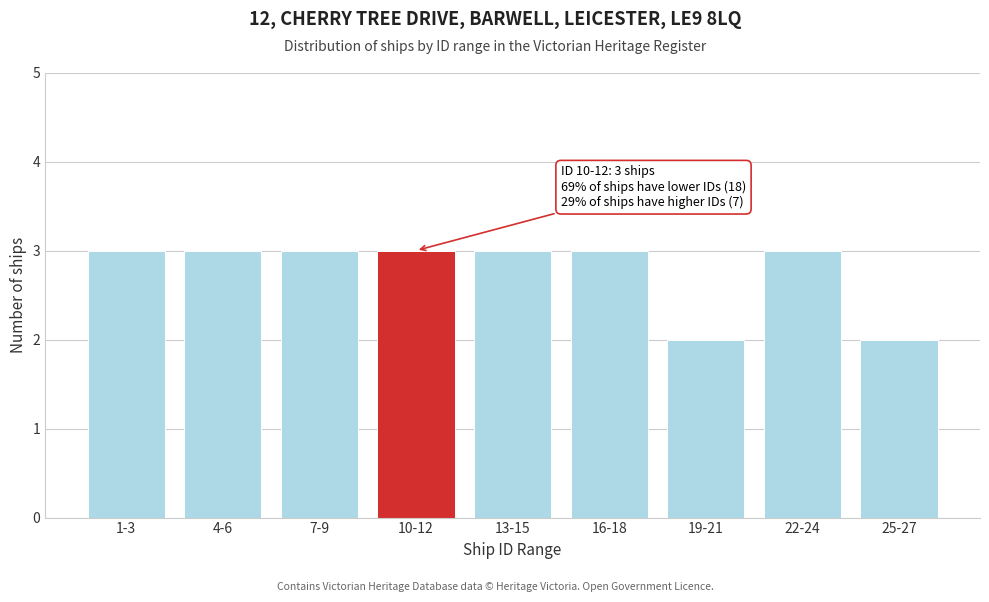

Reading left to right, transcribe all the data shown in this chart.

3	3	3	3	3	3	2	3	2